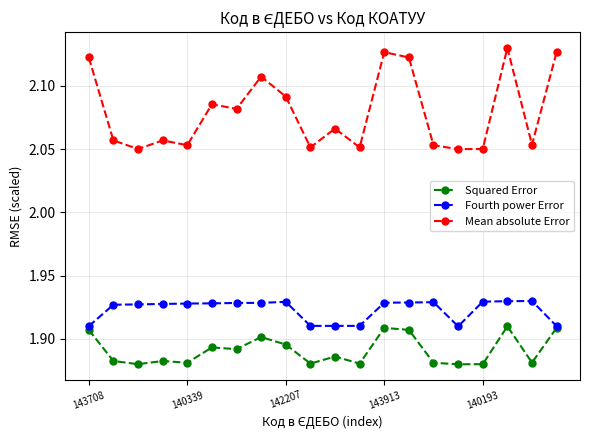

At how many categories does at least one series exceed 2?

20